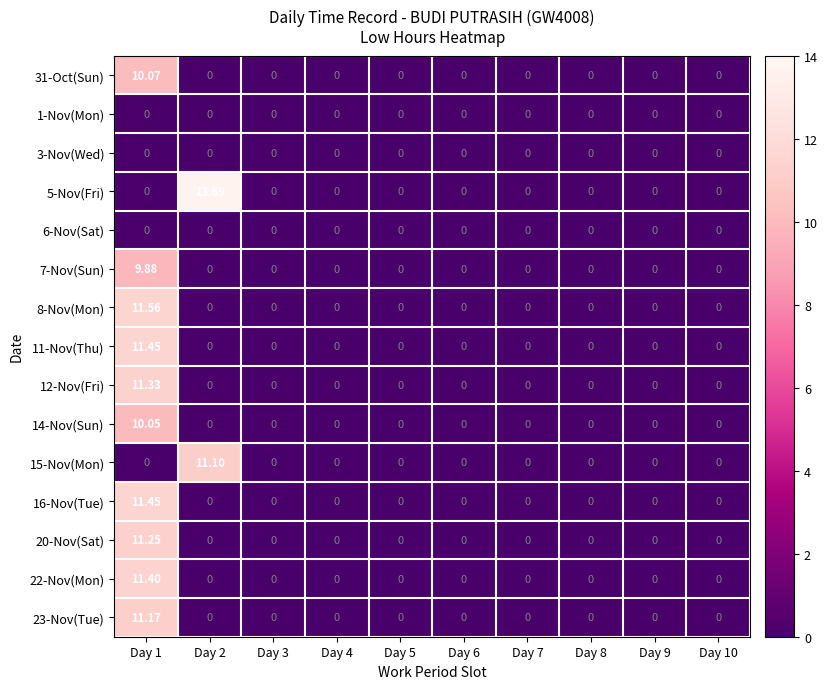

Which has a higher value, Day 8 or Day 10?

Day 8